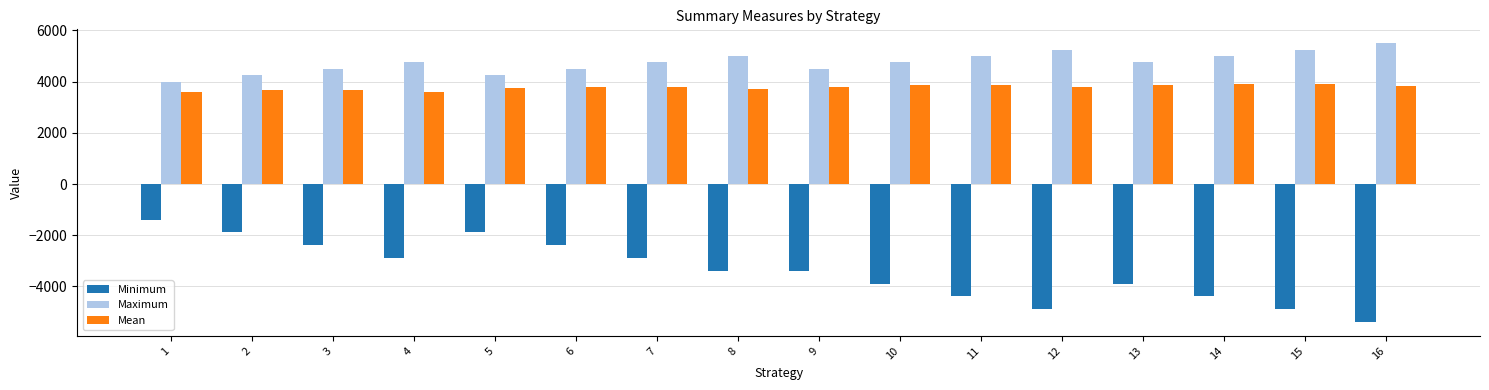

At which label does Minimum reach its minimum?

16